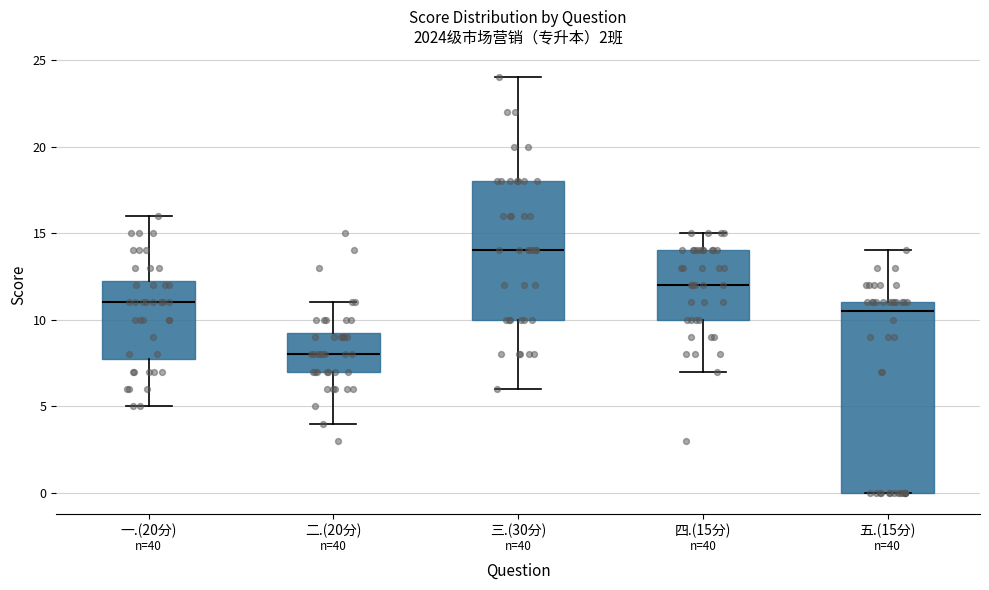

Where does the median line of the box for 五.(15分) sit on the y-axis? The values are not printed on the chart, so give them approximately, as read against the axis.

10.5